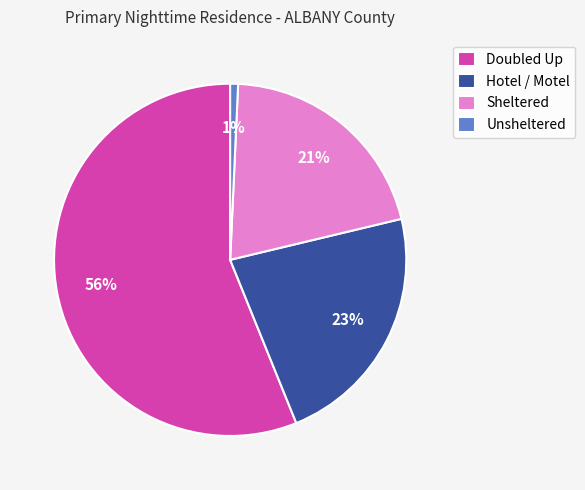

What is the ratio of the value at Sheltered to the value at Doubled Up?

0.4